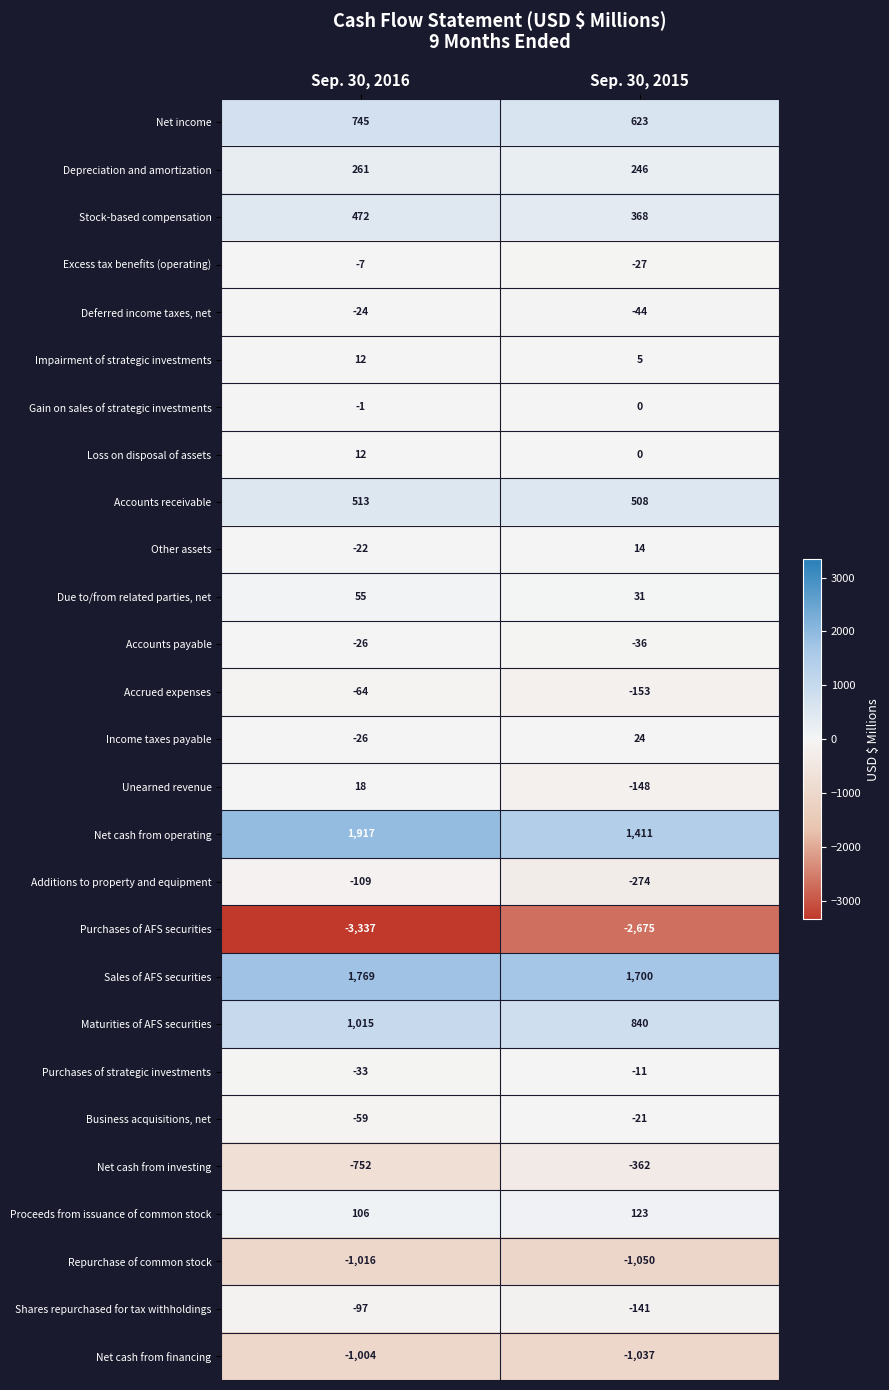

Is it true that Other assets equals -22 at Sep. 30, 2016?

True